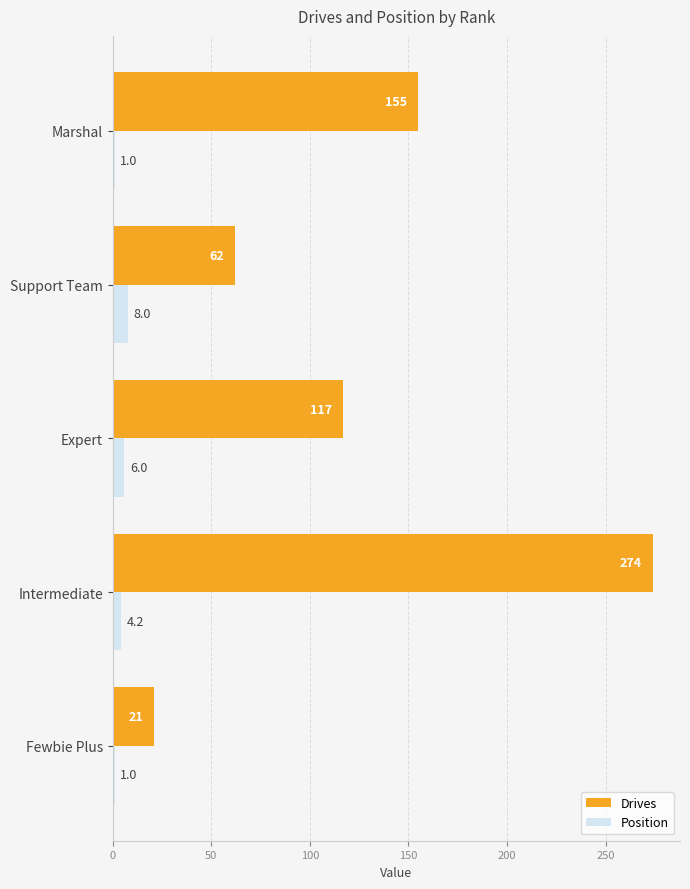

Where is Drives nearest to the value 147?

Marshal